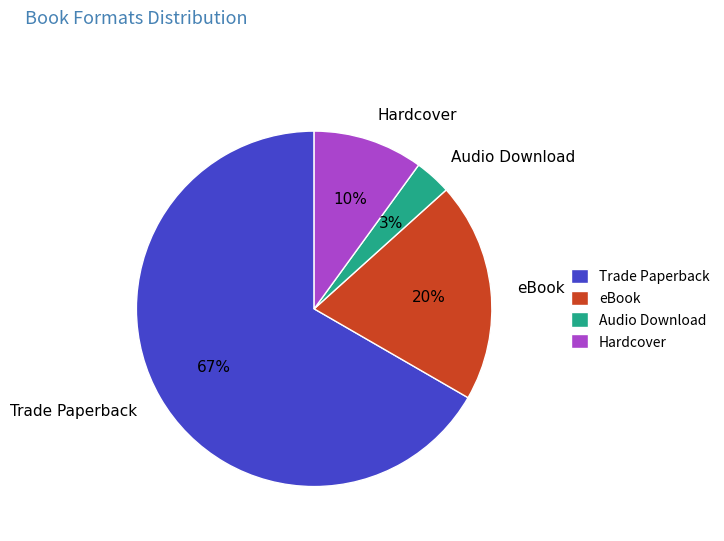

Which category has the smallest portion of the pie?

Audio Download